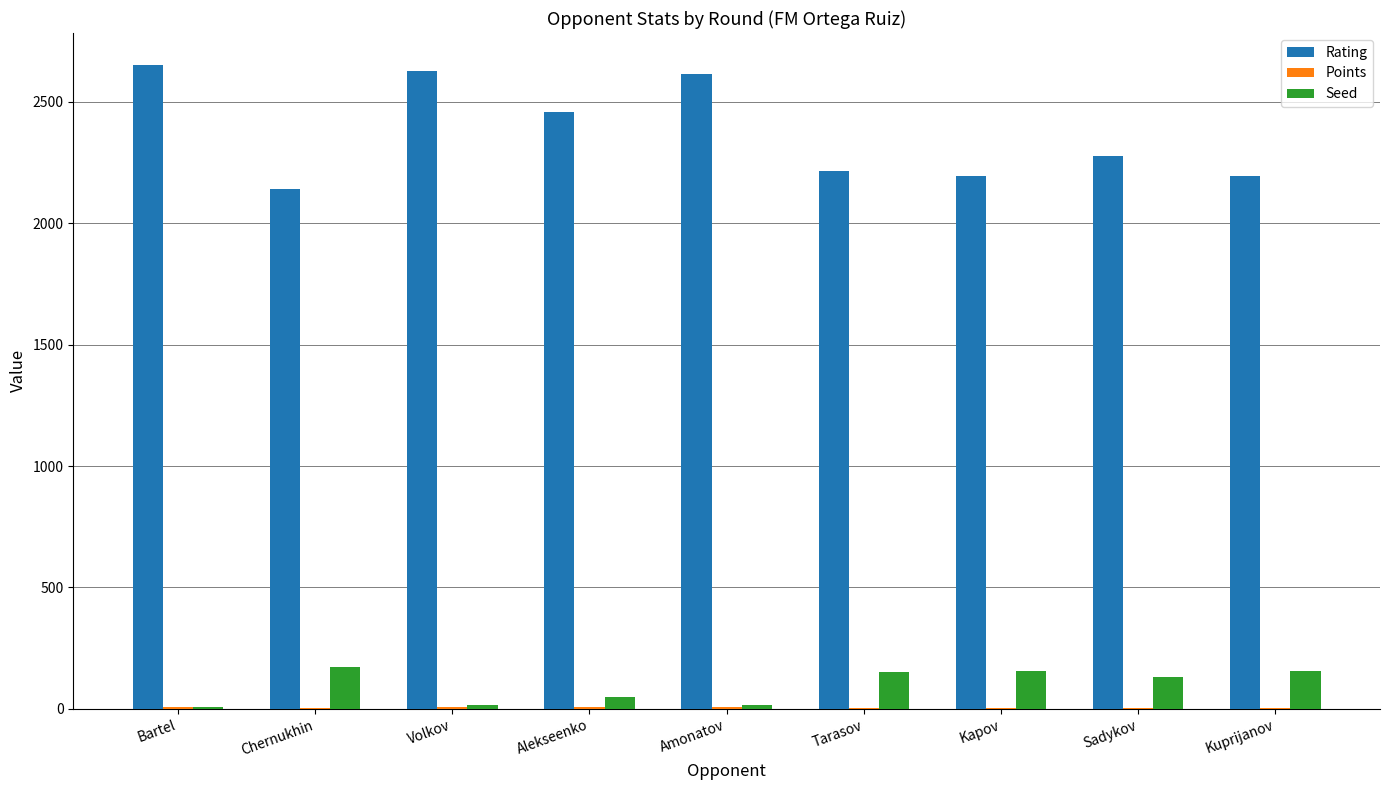

Where is Rating nearest to the value 2396?

Alekseenko